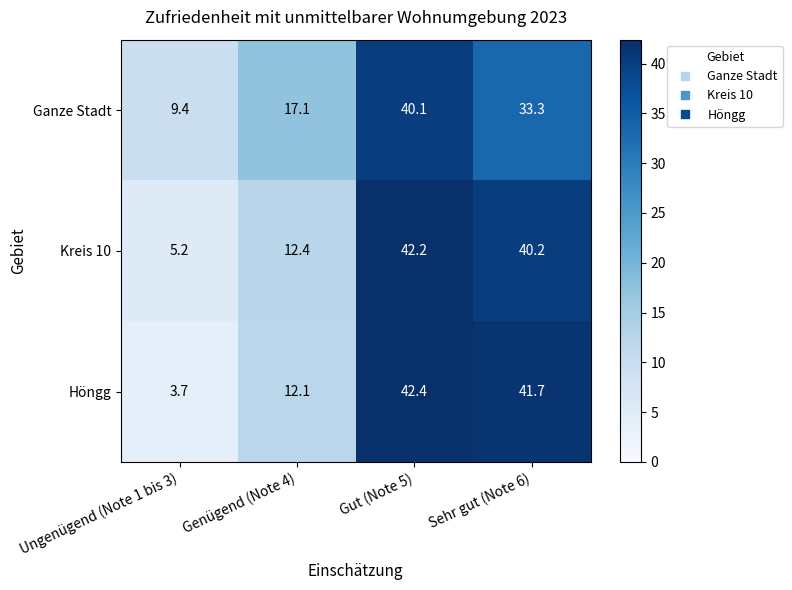

The Ganze Stadt series shows 9.5 at Genügend (Note 4). True or false?

False